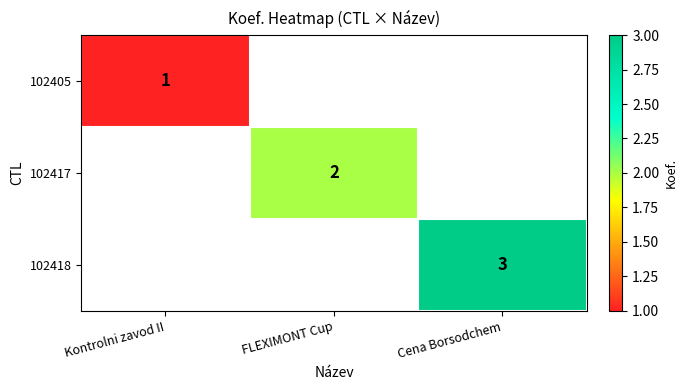

Which has a higher value, FLEXIMONT Cup or Cena Borsodchem?

Cena Borsodchem